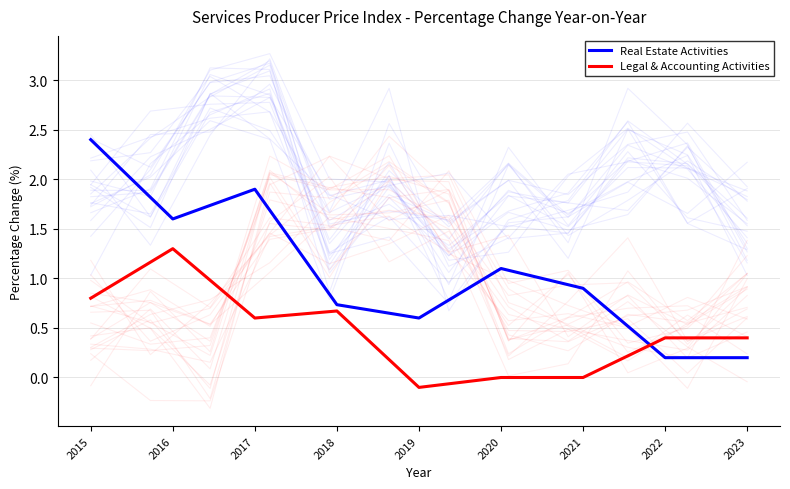

What is the minimum value shown in the chart?

-0.1